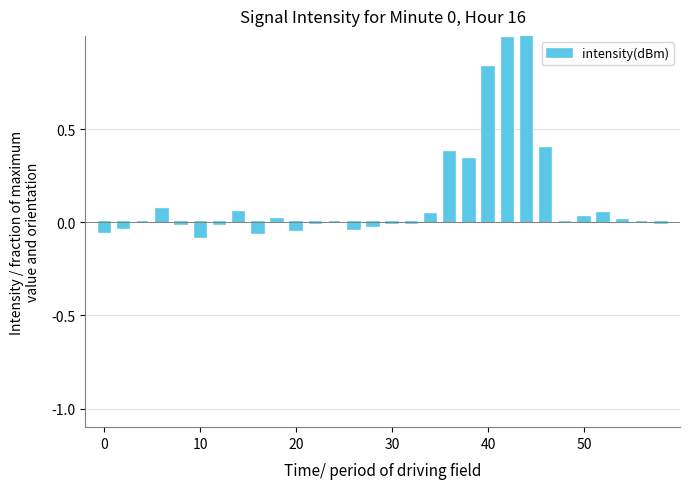

Count the number of data series in this chart.

1